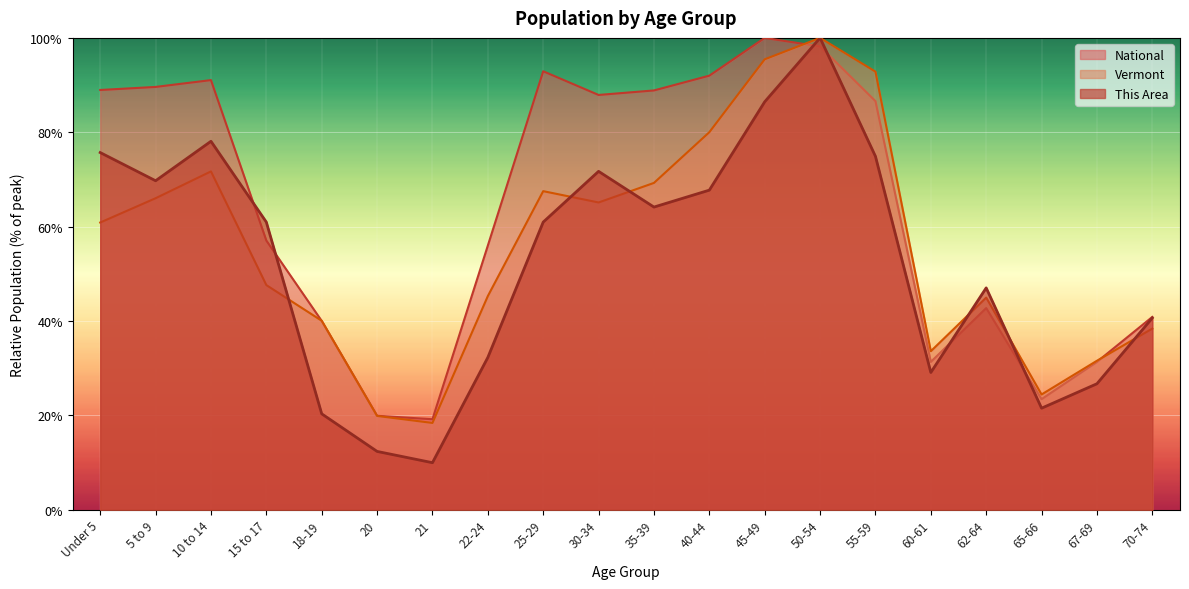

At how many categories does at least one series exceed 43?

13